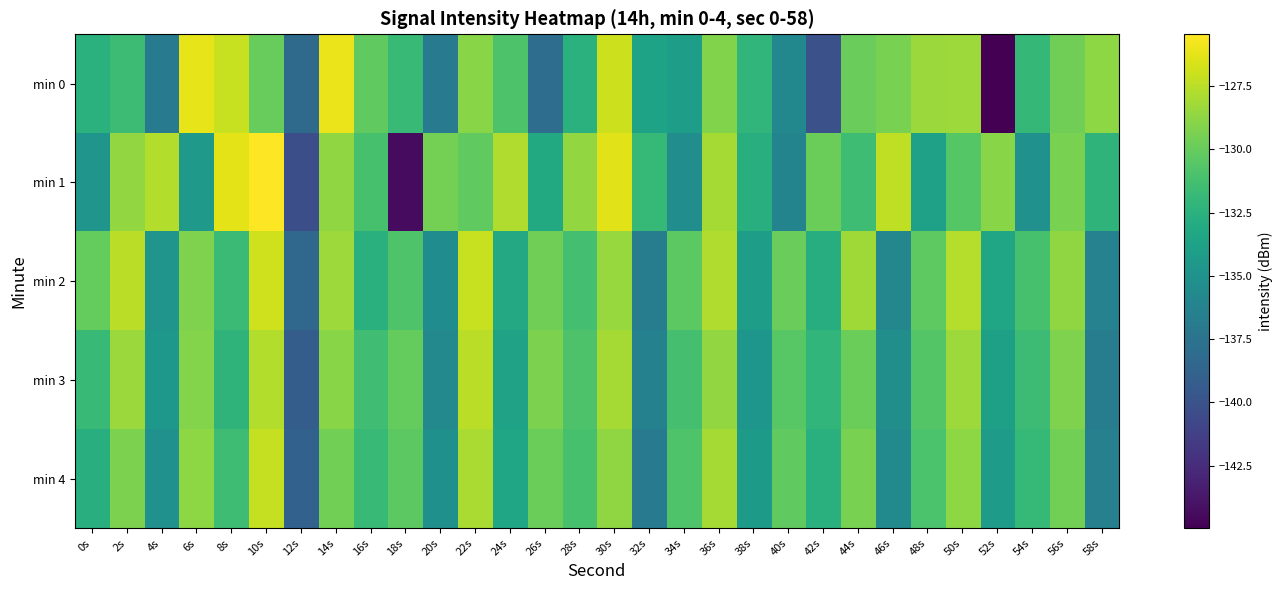

Rank the series by their maximum value, from lowest to highest.

min 3, min 4, min 2, min 0, min 1